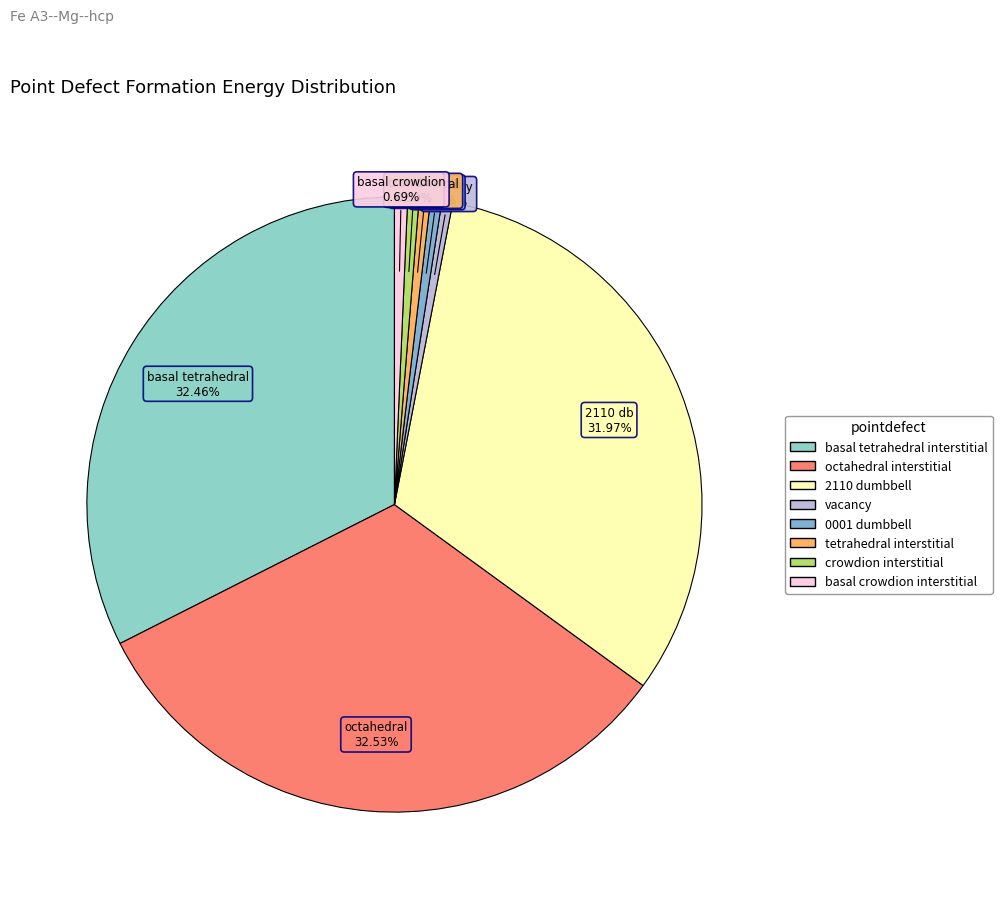

Which has a higher value, 2110 dumbbell or tetrahedral interstitial?

2110 dumbbell